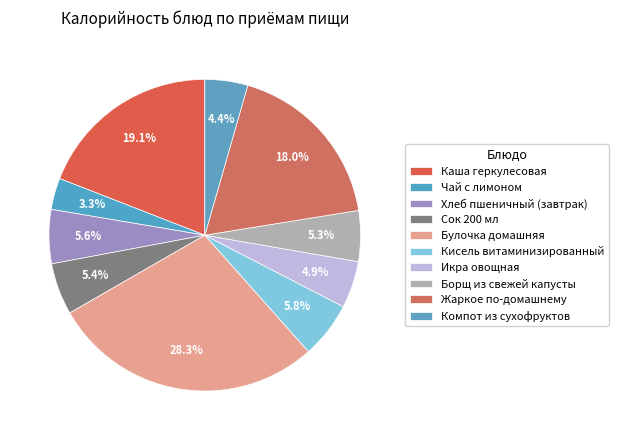

Count the number of slices in the pie.

10